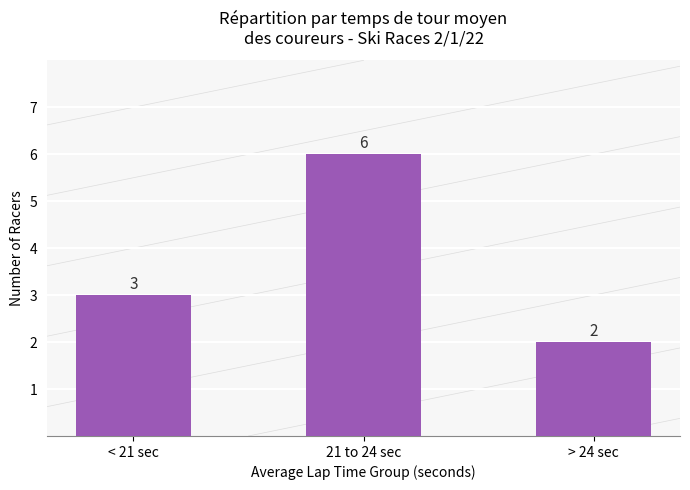

What is the ratio of the value at > 24 sec to the value at < 21 sec?

0.7